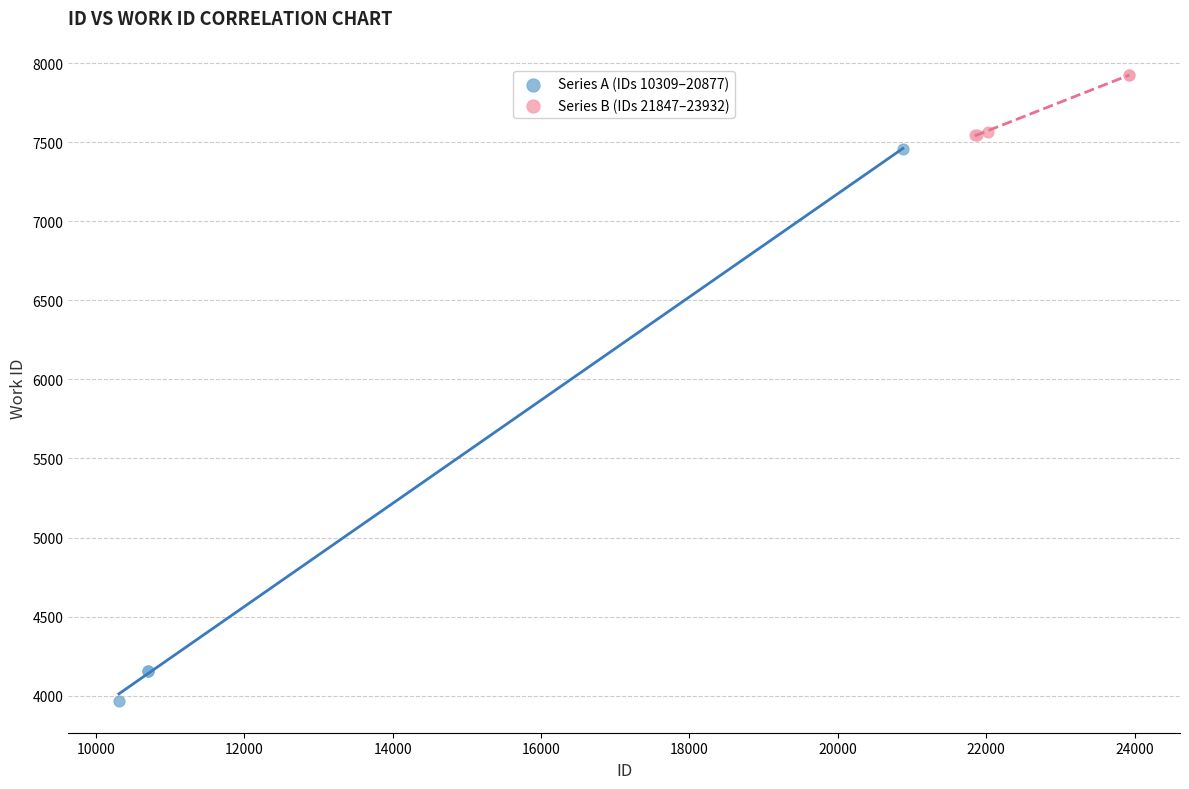

Which series contains the highest Y value?

Series B (IDs 21847–23932)